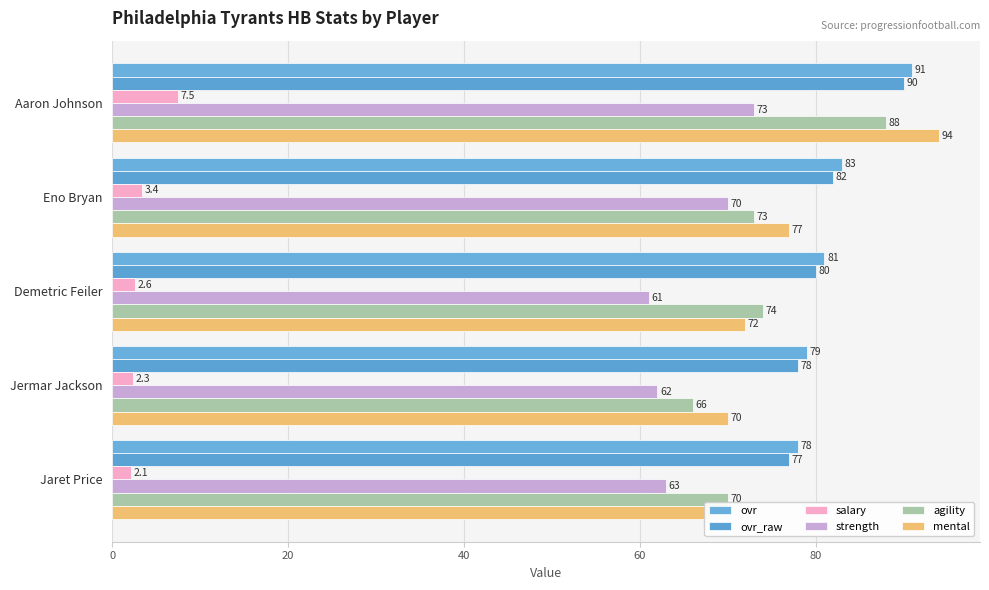

At Jaret Price, list the series in order from smallest to largest.

salary, strength, mental, agility, ovr_raw, ovr